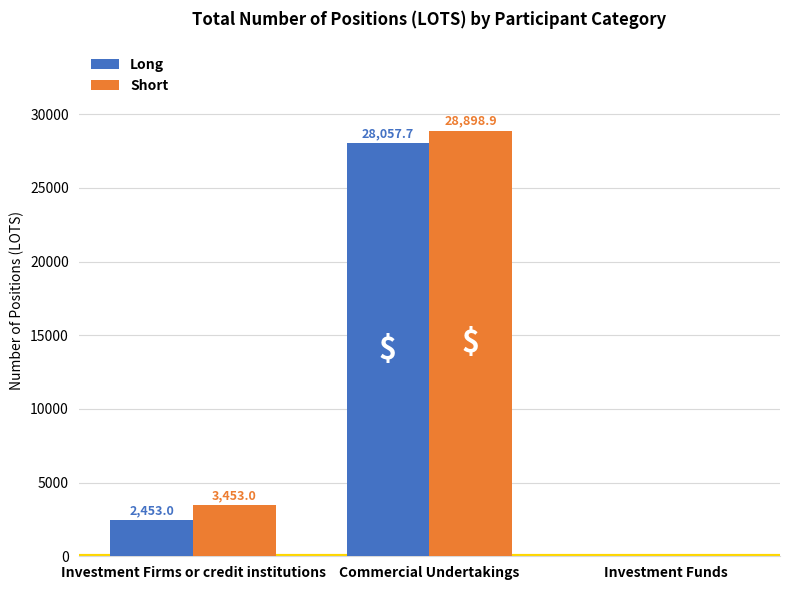

What is the sum of the Long values at Commercial Undertakings and Investment Firms or credit institutions?

30510.7